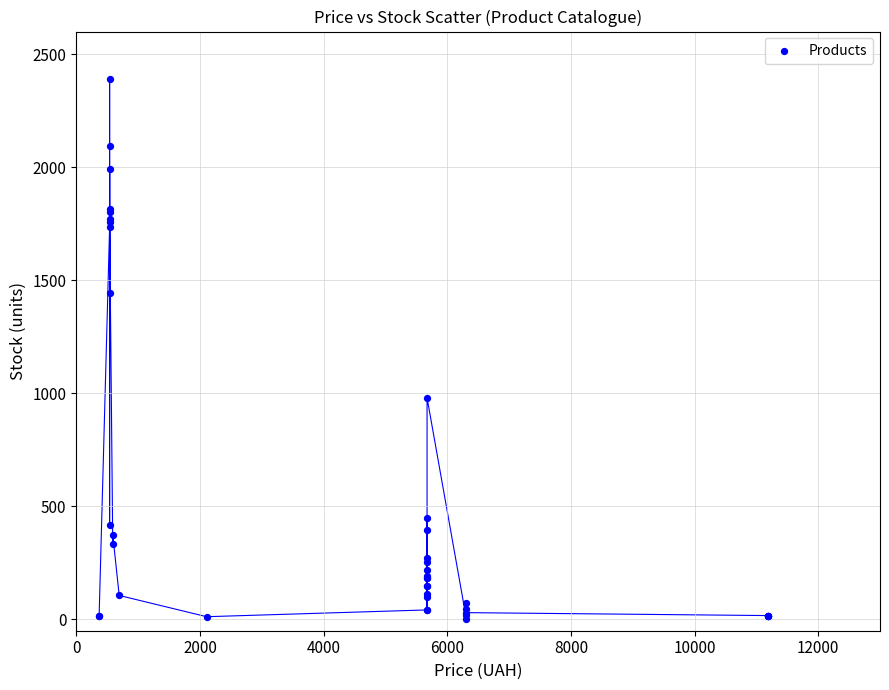

What Y value in the scatter plot is closest to 1196?

980